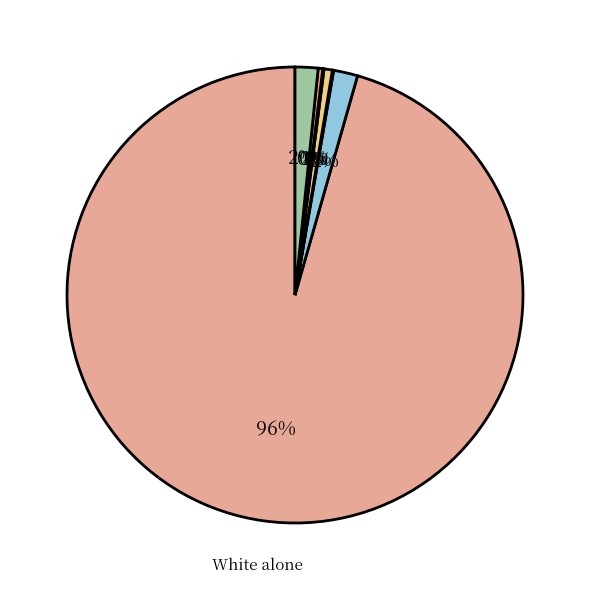

Which slice is the smallest?

American Indian and Alaska Native